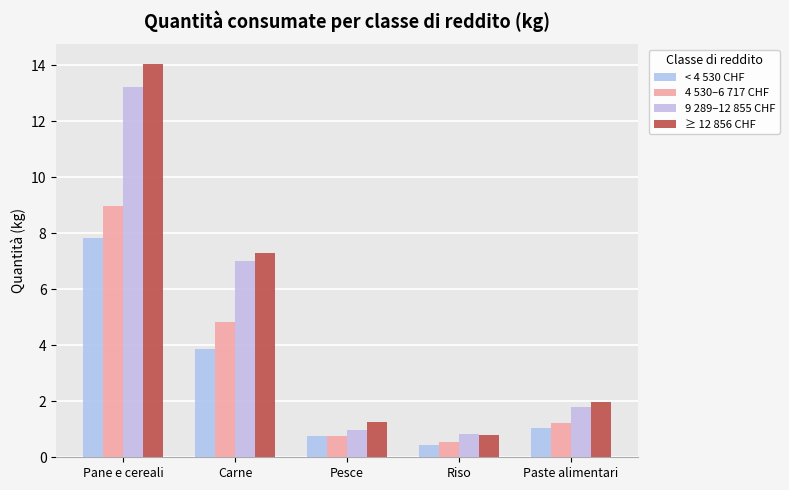

True or false: ≥ 12 856 CHF has a value of 1.3 at Pesce.

True